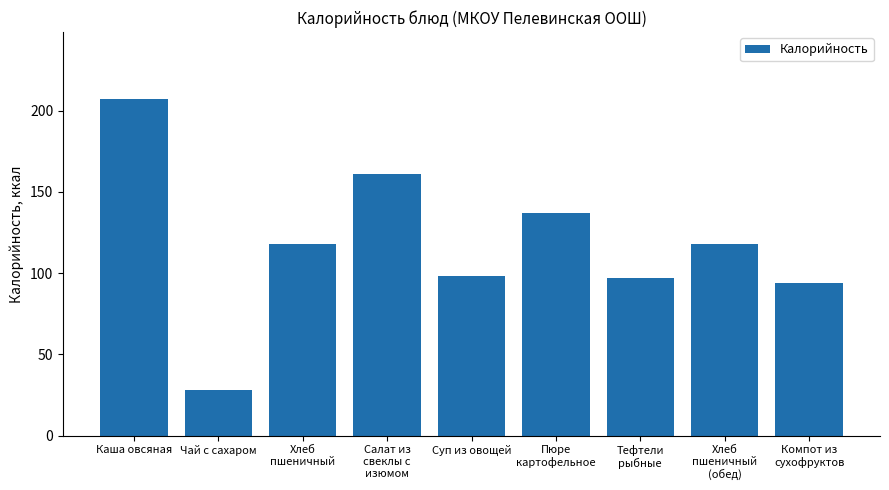

Which has a higher value, Тефтели
рыбные or Каша овсяная?

Каша овсяная